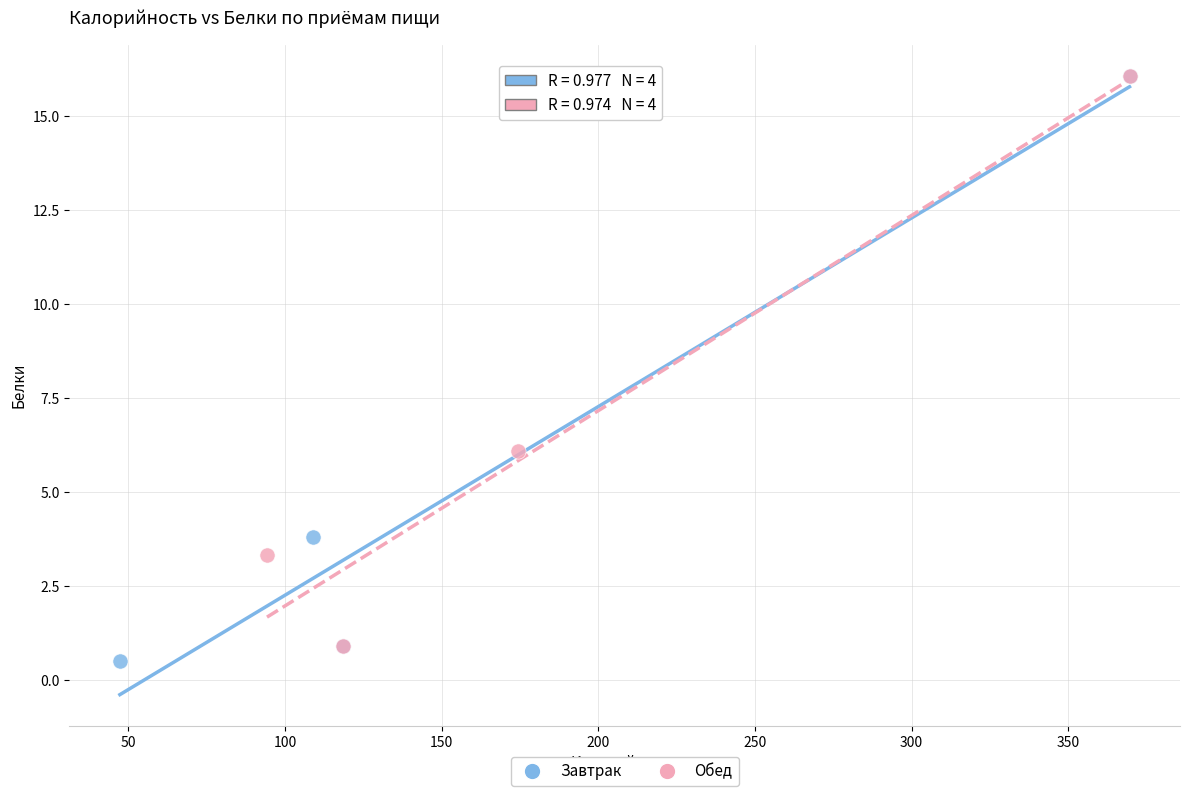

Which series has the widest spread of Y values?

Завтрак